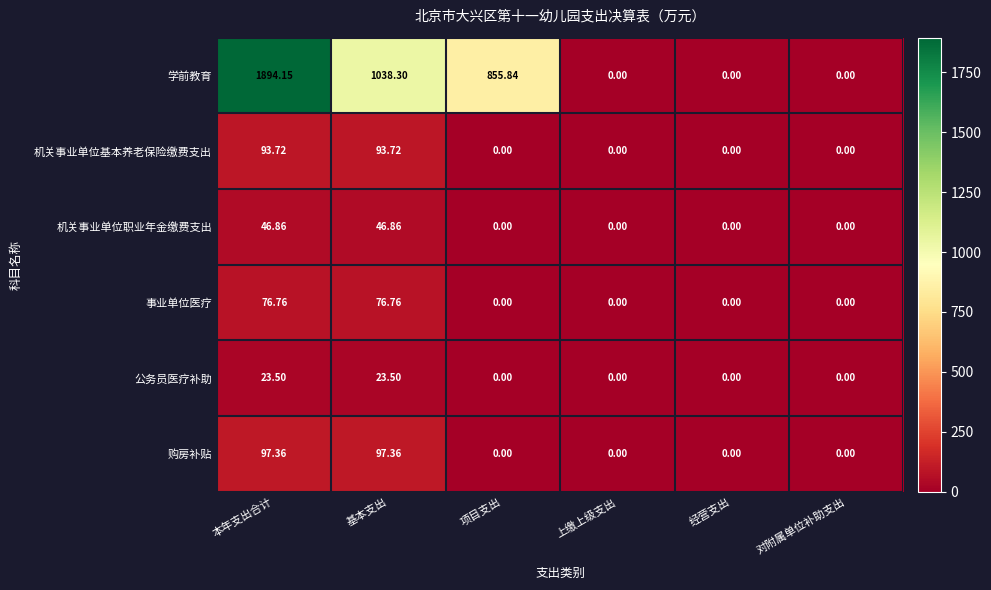

At which category is the sum across all series the highest?

本年支出合计